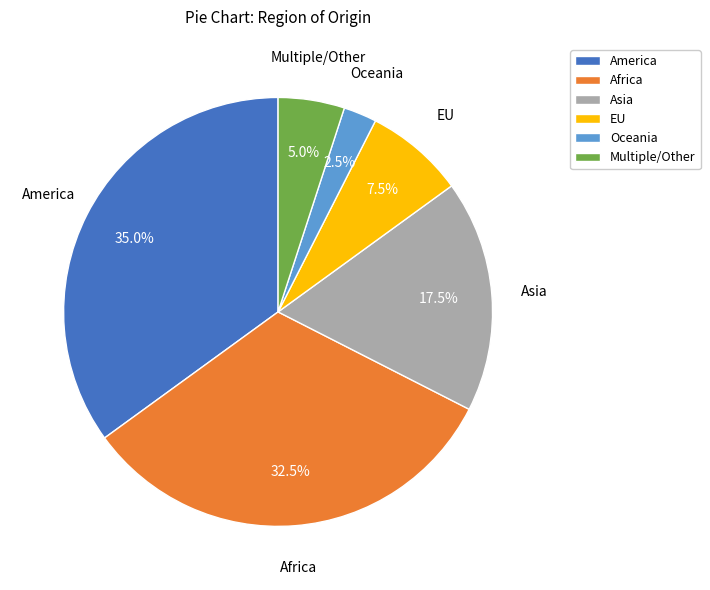

To the nearest percent, what is the combined percentage of Oceania and America?

38%